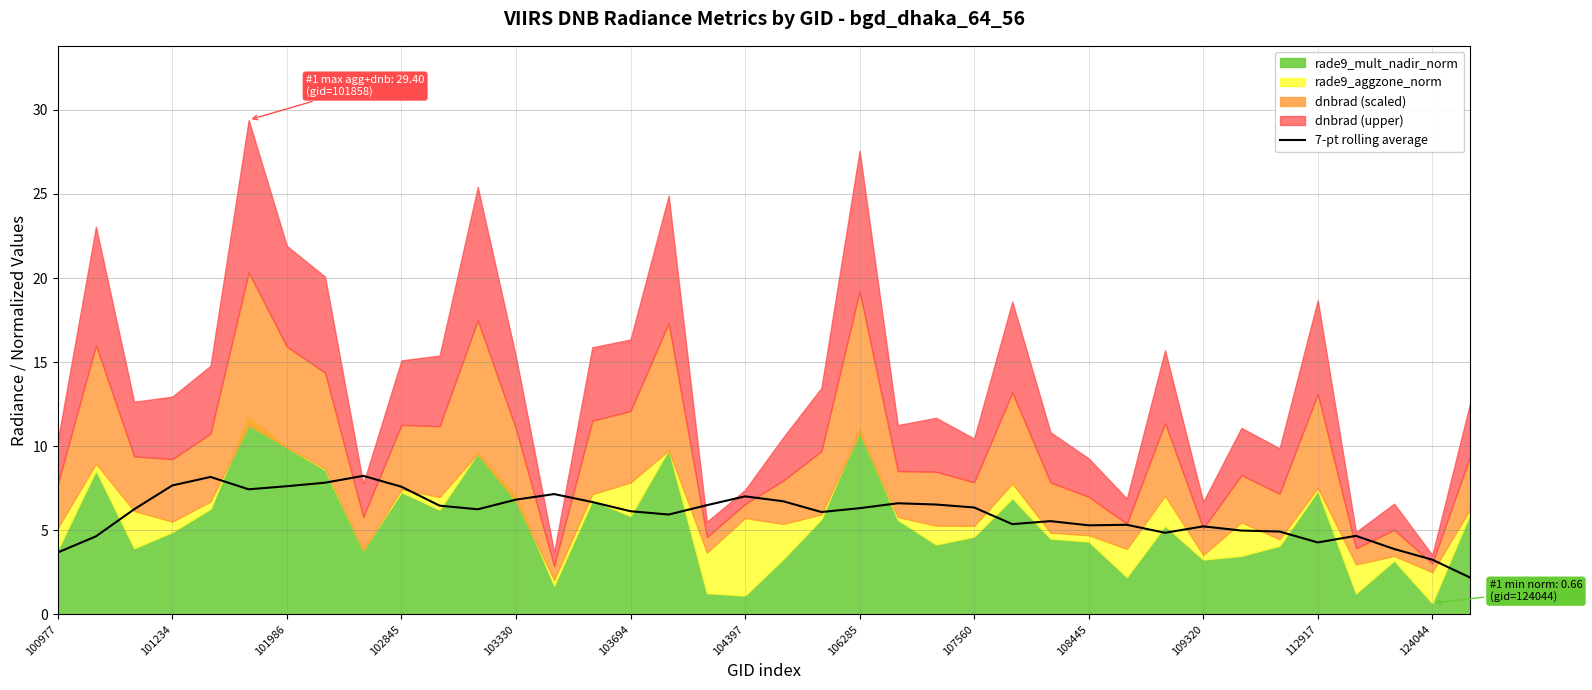

What is the average value?

6.0